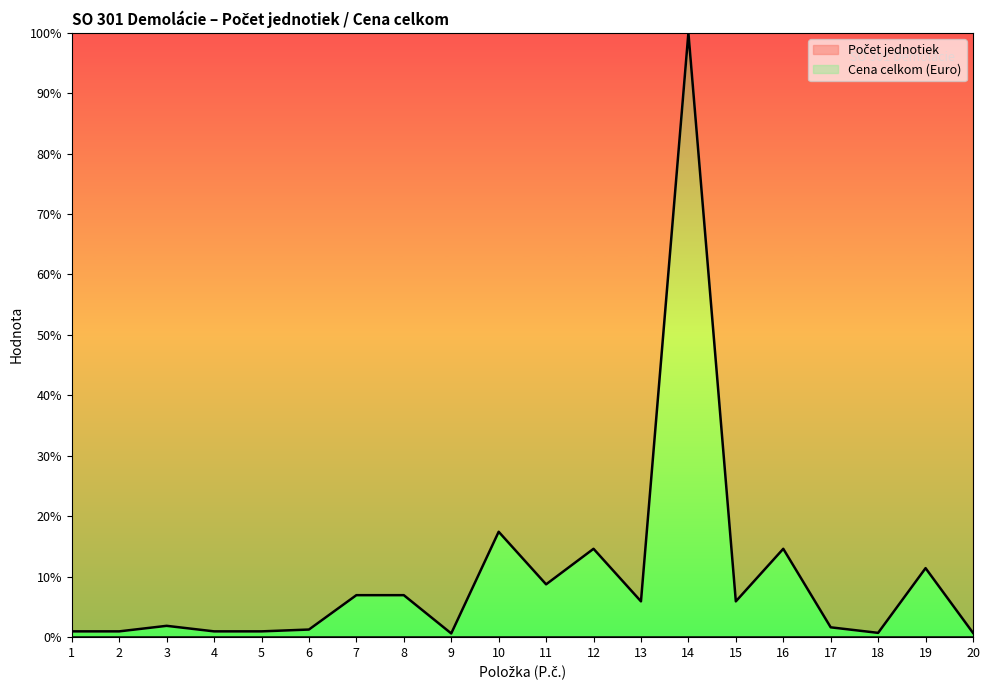

Rank the categories by value from lowest to highest.

9, 18, 20, 1, 2, 4, 5, 6, 17, 3, 13, 15, 7, 8, 11, 19, 12, 16, 10, 14